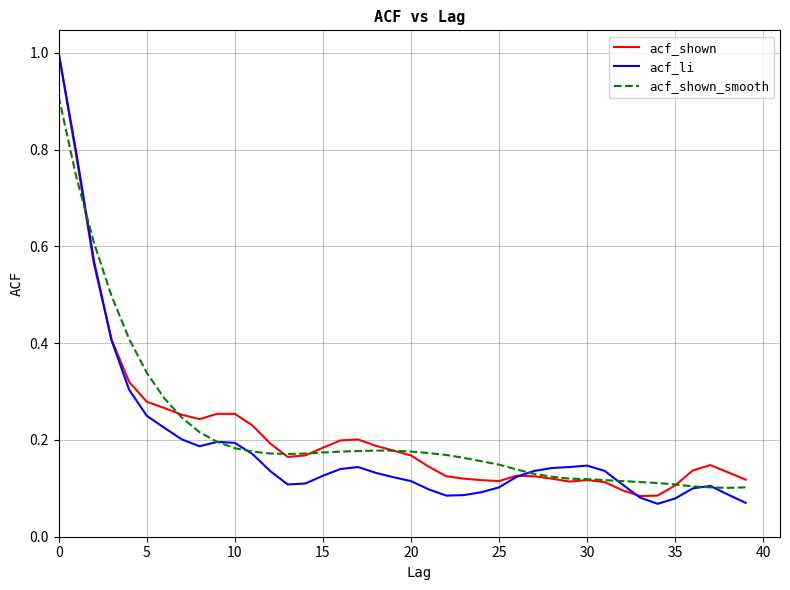

What is the maximum value shown in the chart?

1.0